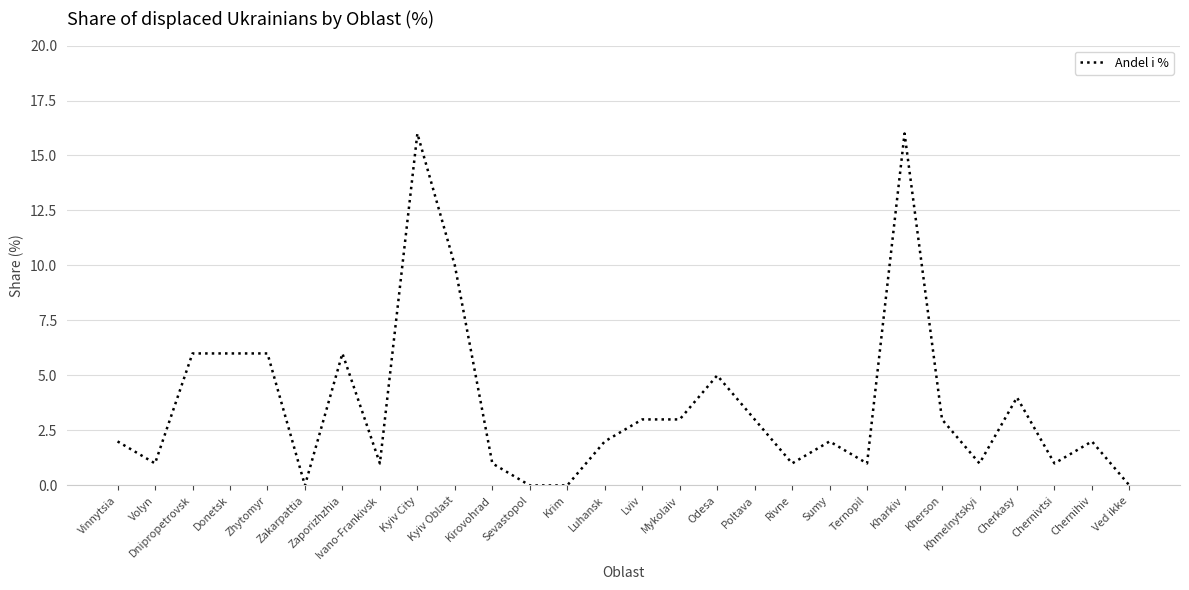

Approximately how many times larger is the value at Luhansk compared to Ivano-Frankivsk?

2.0